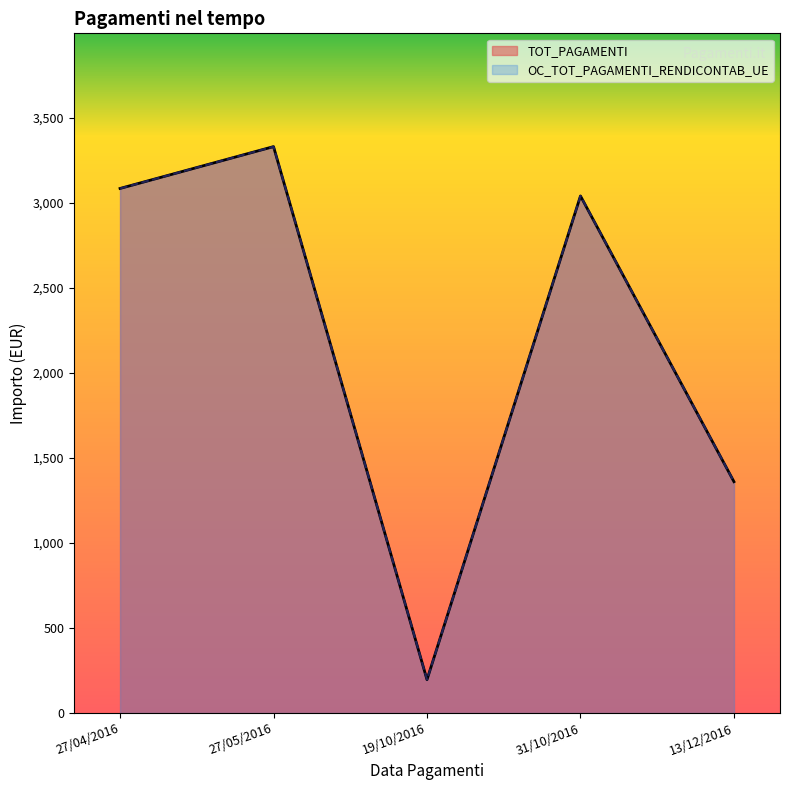

At how many categories does at least one series exceed 2875?

3